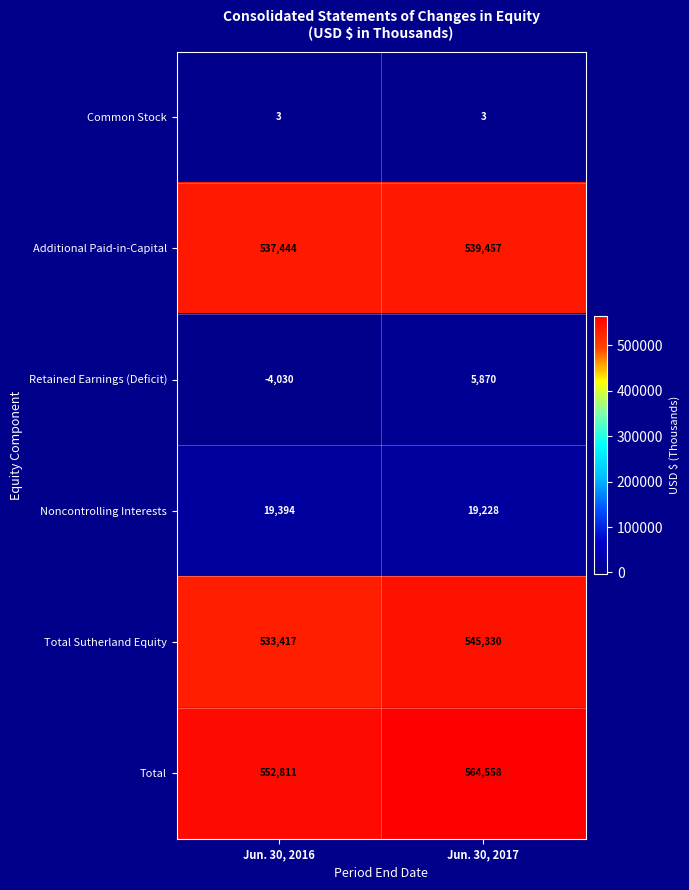

Which series changed the most between Jun. 30, 2016 and Jun. 30, 2017?

Total Sutherland Equity